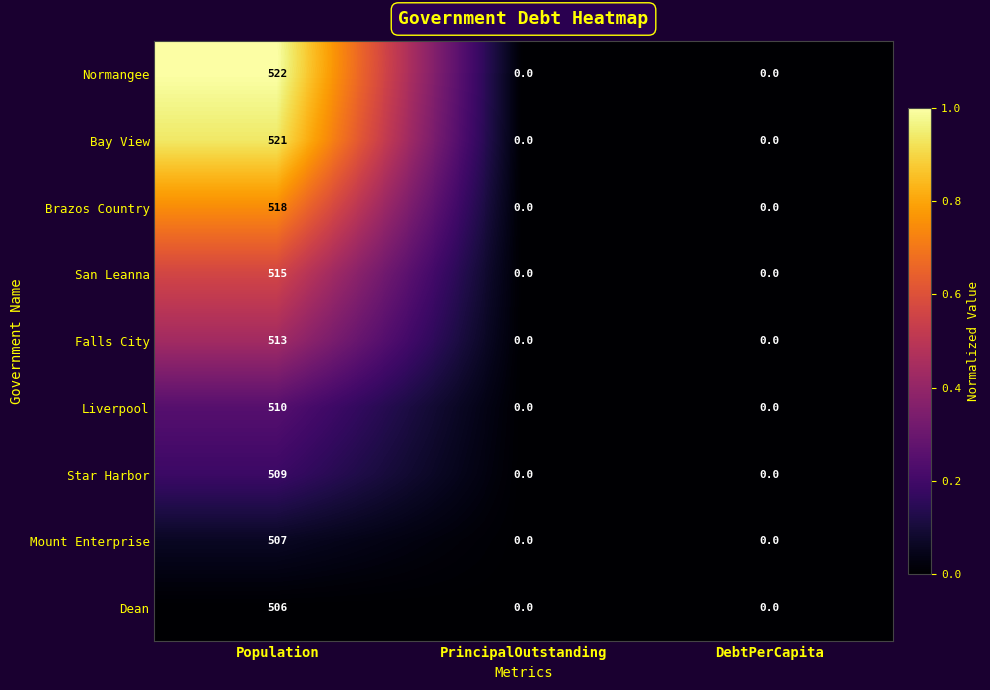

The Falls City series shows 334 at PrincipalOutstanding. True or false?

False